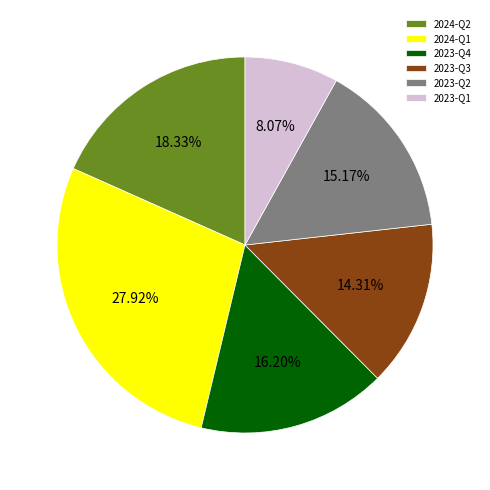

What is the smallest slice in the pie chart?

2023-Q1